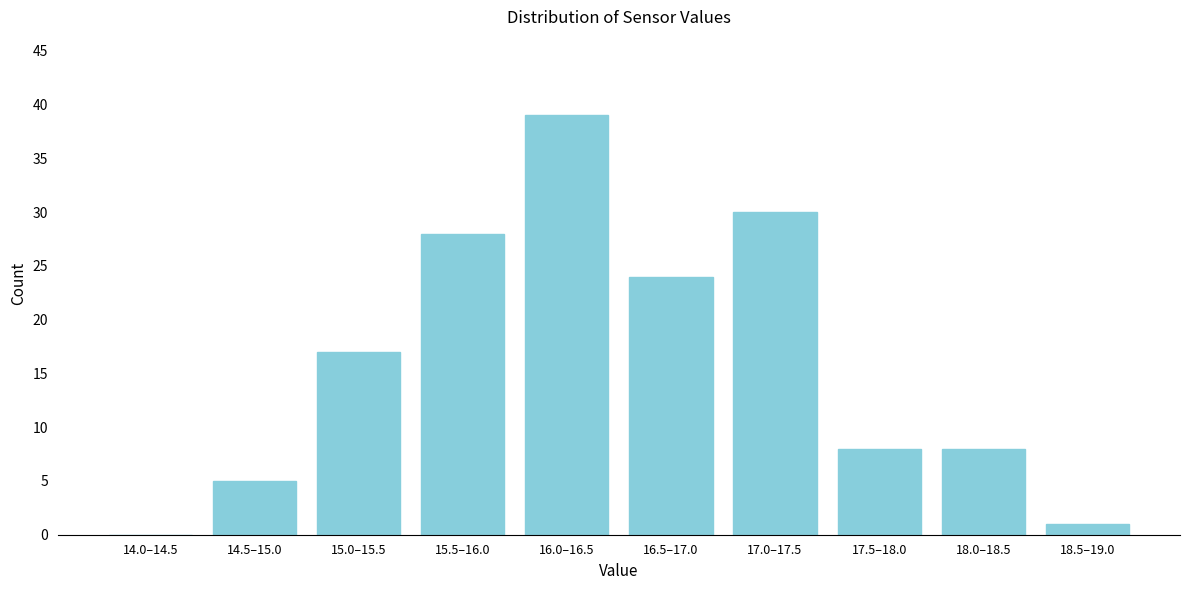

Reading right to left, transcribe all the data shown in this chart.

18.5–19.0=1	18.0–18.5=8	17.5–18.0=8	17.0–17.5=30	16.5–17.0=24	16.0–16.5=39	15.5–16.0=28	15.0–15.5=17	14.5–15.0=5	14.0–14.5=0